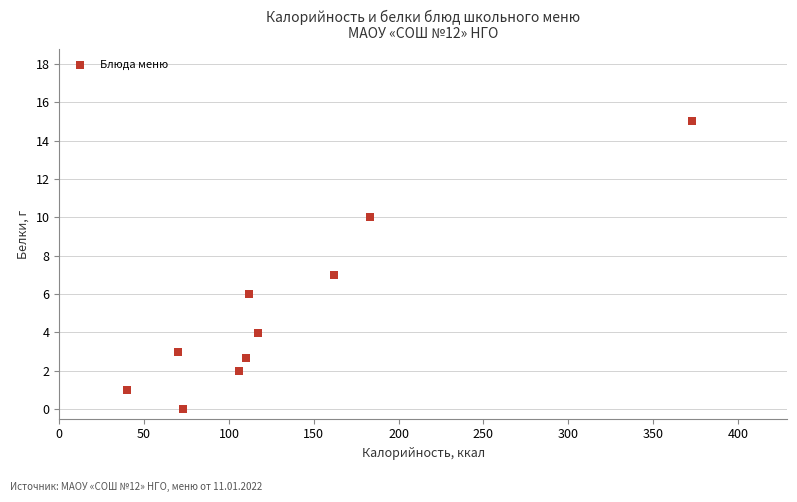

What is the range of X values (max minus min)?

333.0